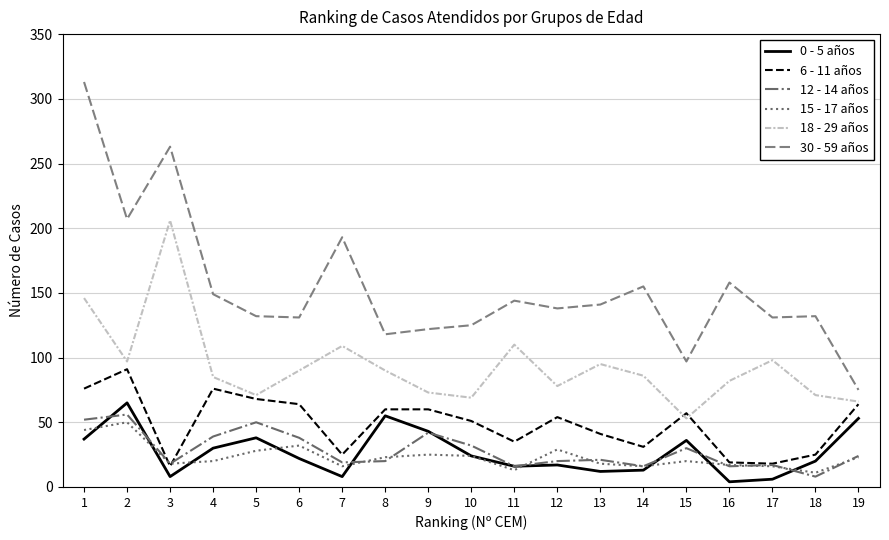

Which series has the widest spread of values?

30 - 59 años